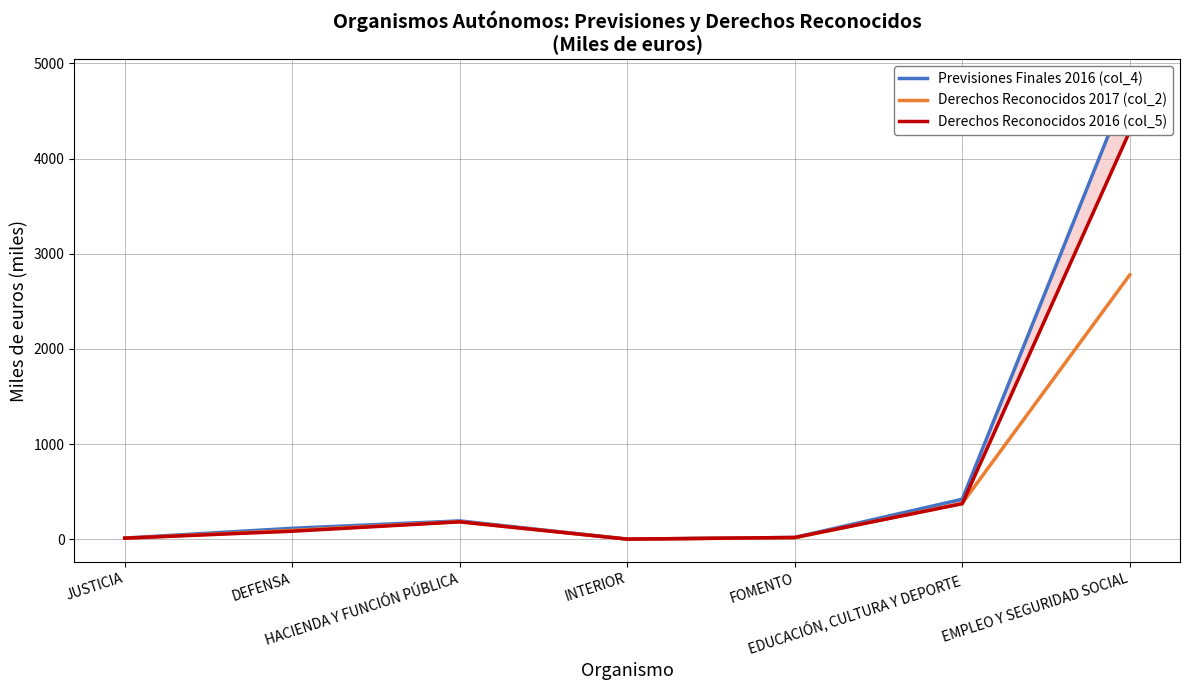

Is it true that Previsiones Finales 2016 (col_4) equals 421.2 at EDUCACIÓN, CULTURA Y DEPORTE?

True